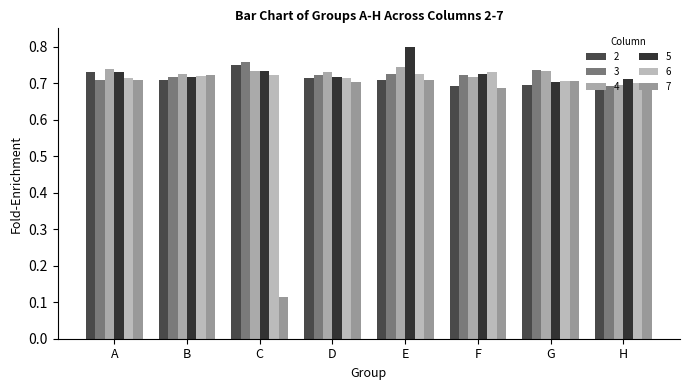

What is the sum of all 2 values?

5.7